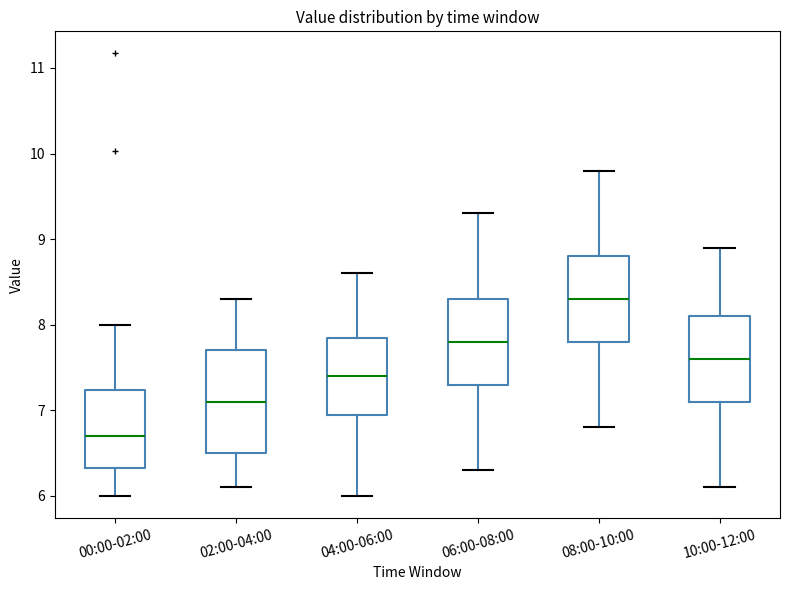

Reading left to right, transcribe this box plot: for each box, give where its median line is, the range the box spans, and where its two whiskers end, as read against the y-axis. The values are not printed on the chart, so give them approximately, as read against the axis.

00:00-02:00: median 6.7, box 6.3 to 7.2, whiskers 6.0 to 8.0
02:00-04:00: median 7.1, box 6.5 to 7.7, whiskers 6.1 to 8.3
04:00-06:00: median 7.4, box 7.0 to 7.9, whiskers 6.0 to 8.6
06:00-08:00: median 7.8, box 7.3 to 8.3, whiskers 6.3 to 9.3
08:00-10:00: median 8.3, box 7.8 to 8.8, whiskers 6.8 to 9.8
10:00-12:00: median 7.6, box 7.1 to 8.1, whiskers 6.1 to 8.9